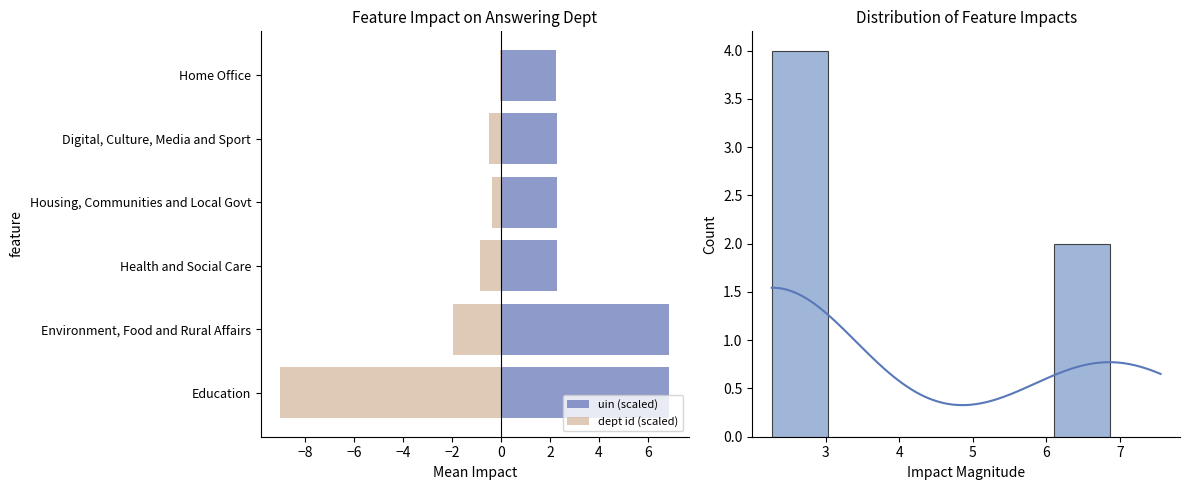

What are all the series names shown in the legend?

uin (scaled), dept id (scaled)